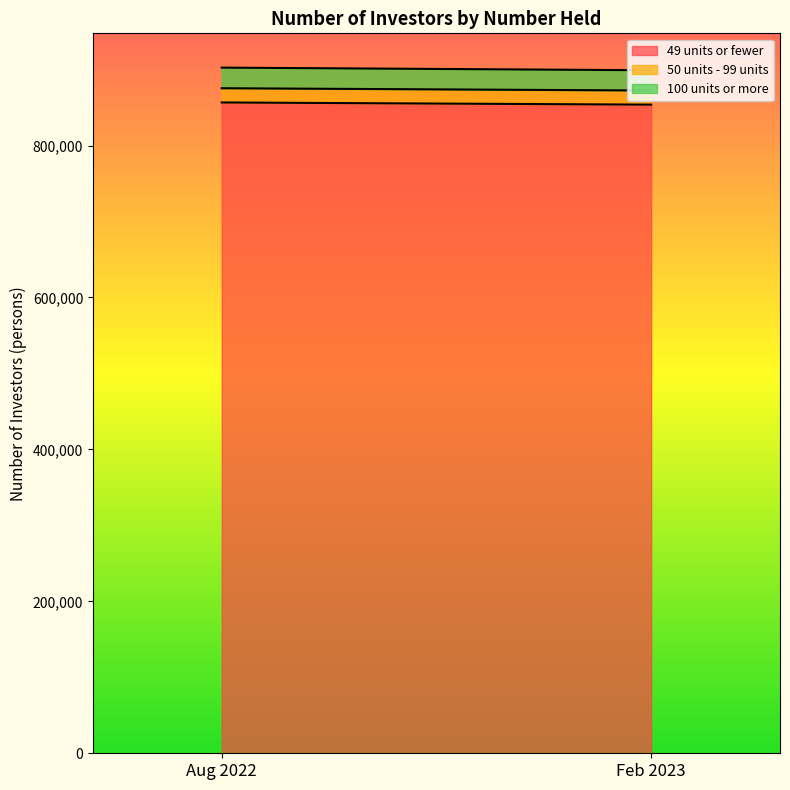

Between Feb 2023 and Aug 2022, which is larger?

Aug 2022